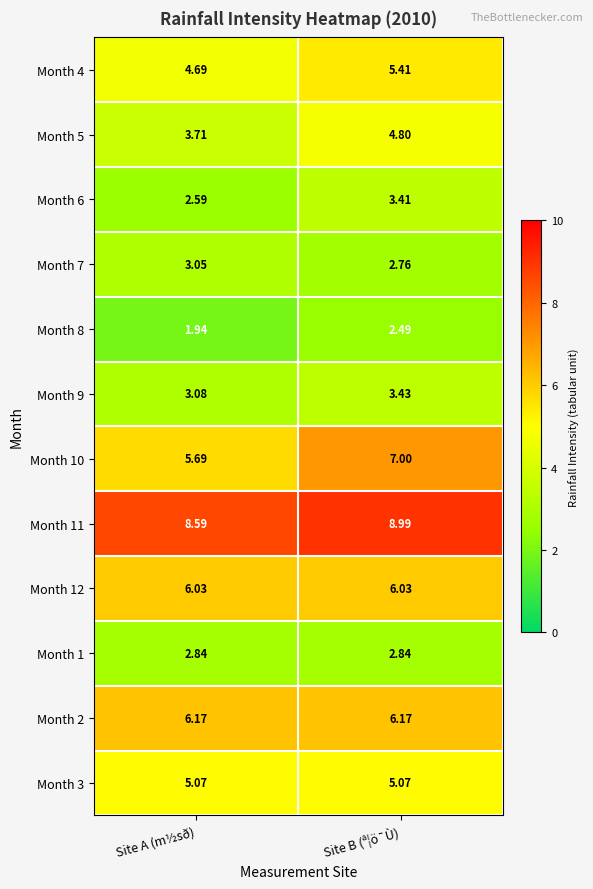

Is the value of Month 2 at Site B (ª¦ö¯Ù) greater than the value of Month 1 at Site B (ª¦ö¯Ù)?

Yes